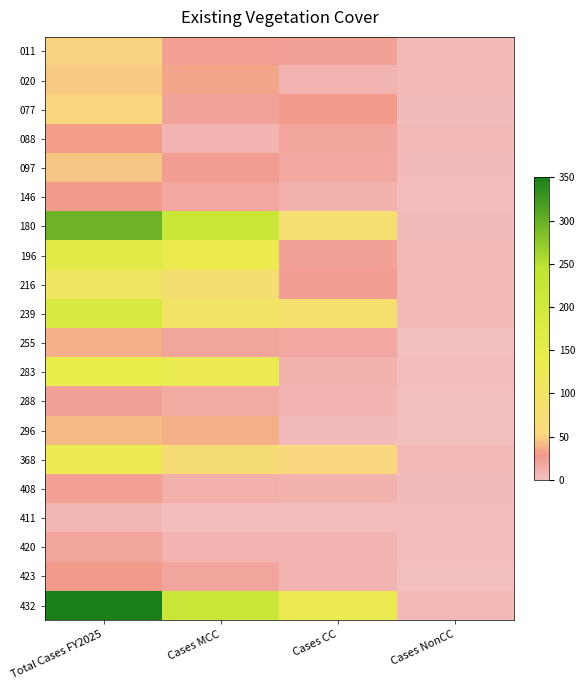

What is the spread (max minus min) of values at Total Cases FY2025?

22369